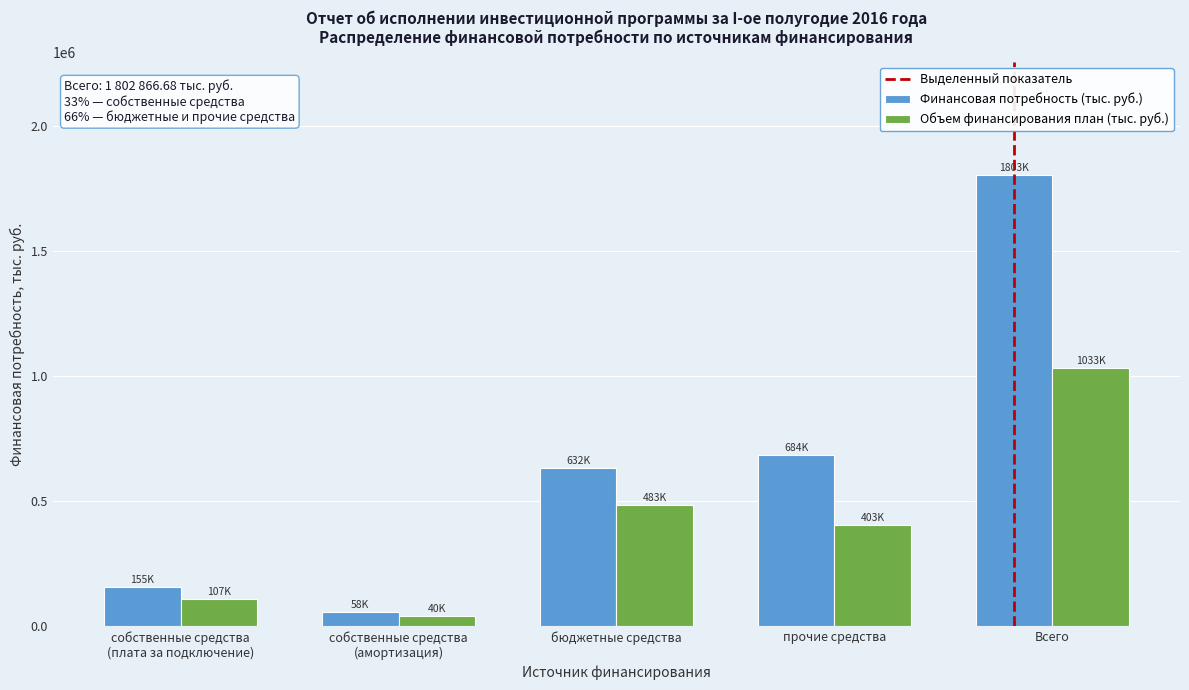

Which label corresponds to the largest value in the chart?

Всего